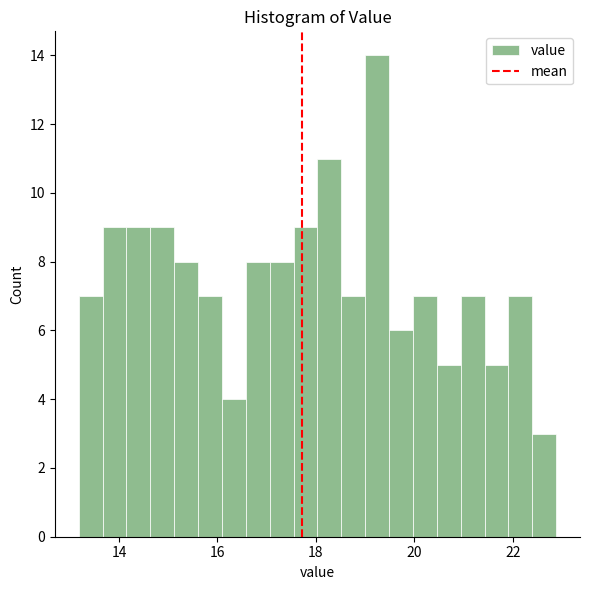

Around what value on the x-axis is the tallest bar? Give the approximate position of its centre, as read against the axis.

19.2